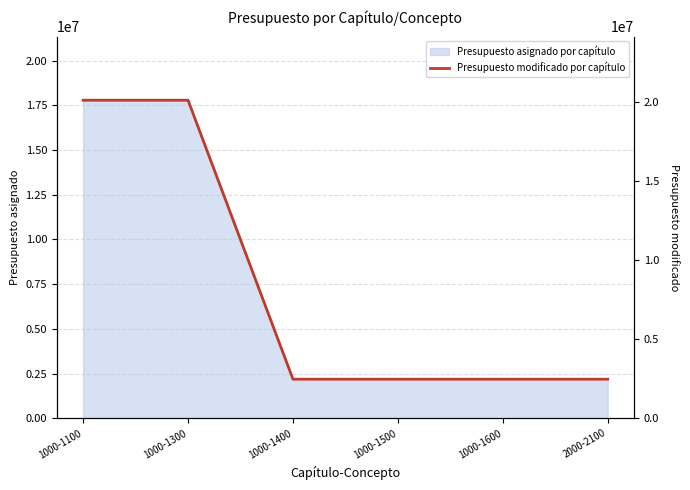

At which label is the value closest to 11273563?

1000-1400